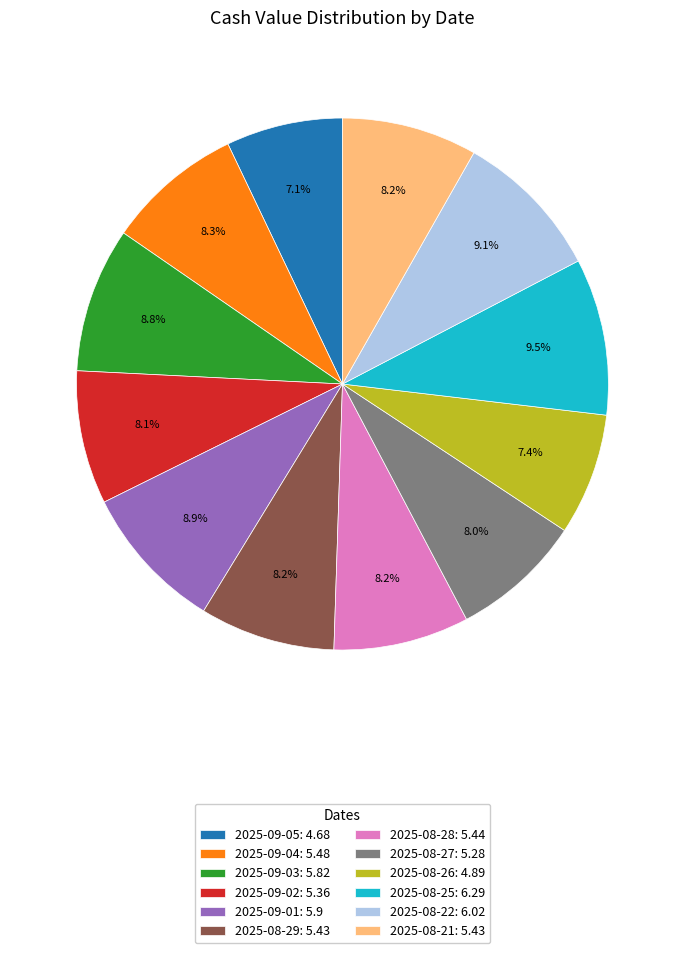

The 2025-08-22 slice represents 1% of the pie. True or false?

False